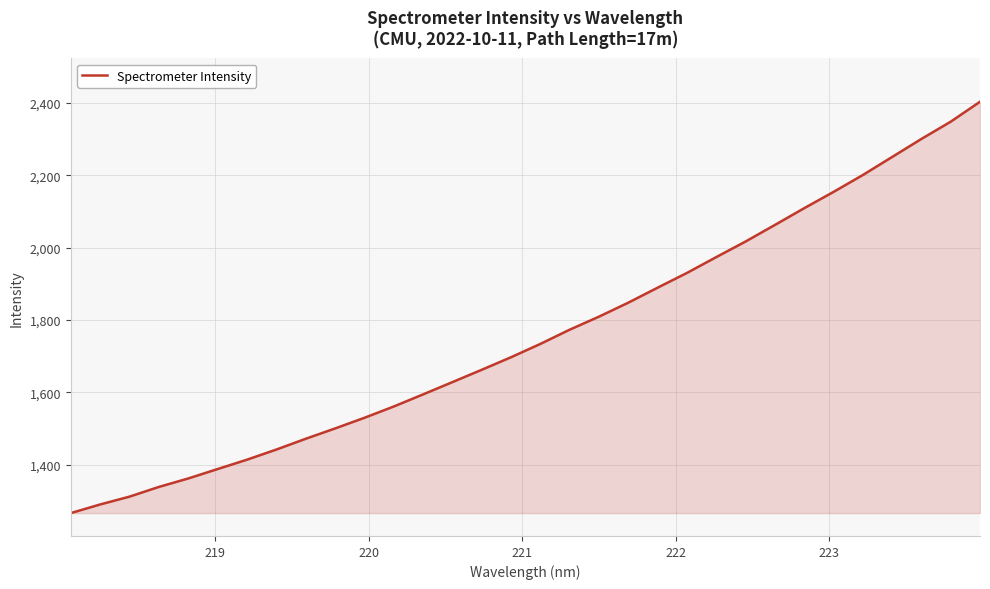

Reading left to right, list all the values displayed in this chart.

1265.7	1289.6	1311.3	1338.1	1361.5	1387.6	1413.5	1441.5	1471.3	1499.8	1529.3	1560.6	1594.1	1628.1	1662.2	1696.9	1733.8	1773.2	1809.3	1848.0	1889.4	1930.3	1974.0	2017.1	2063.0	2109.3	2154.4	2201.1	2251.0	2301.0	2348.7	2403.8